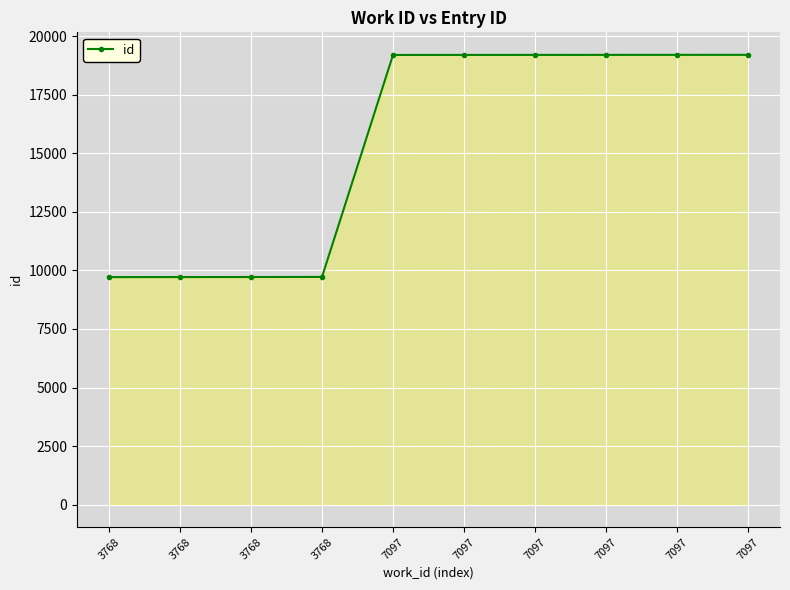

Read the value at 7097, to the nearest 50.

19200